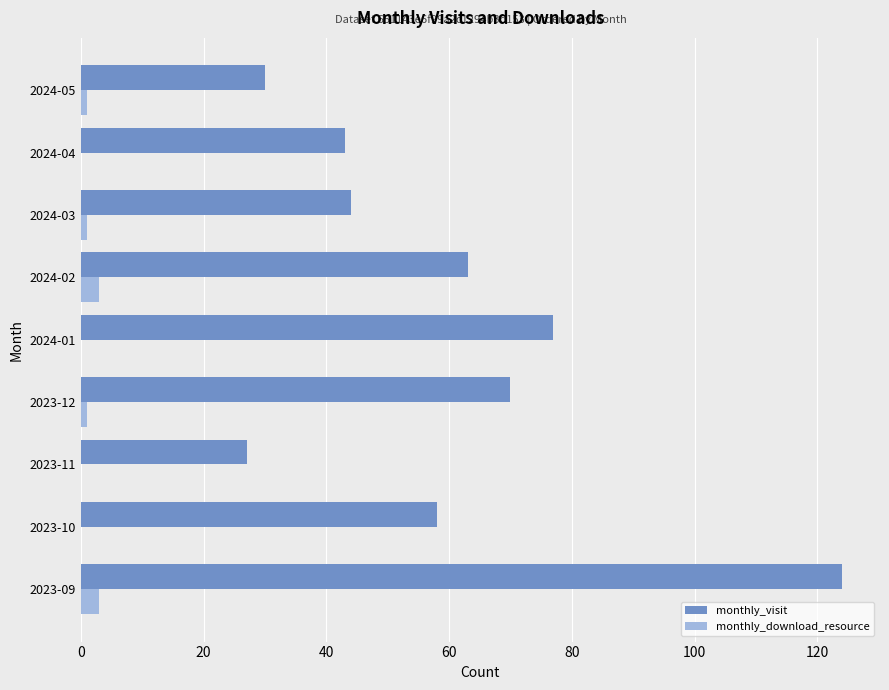

Which series has the largest total across all categories?

monthly_visit